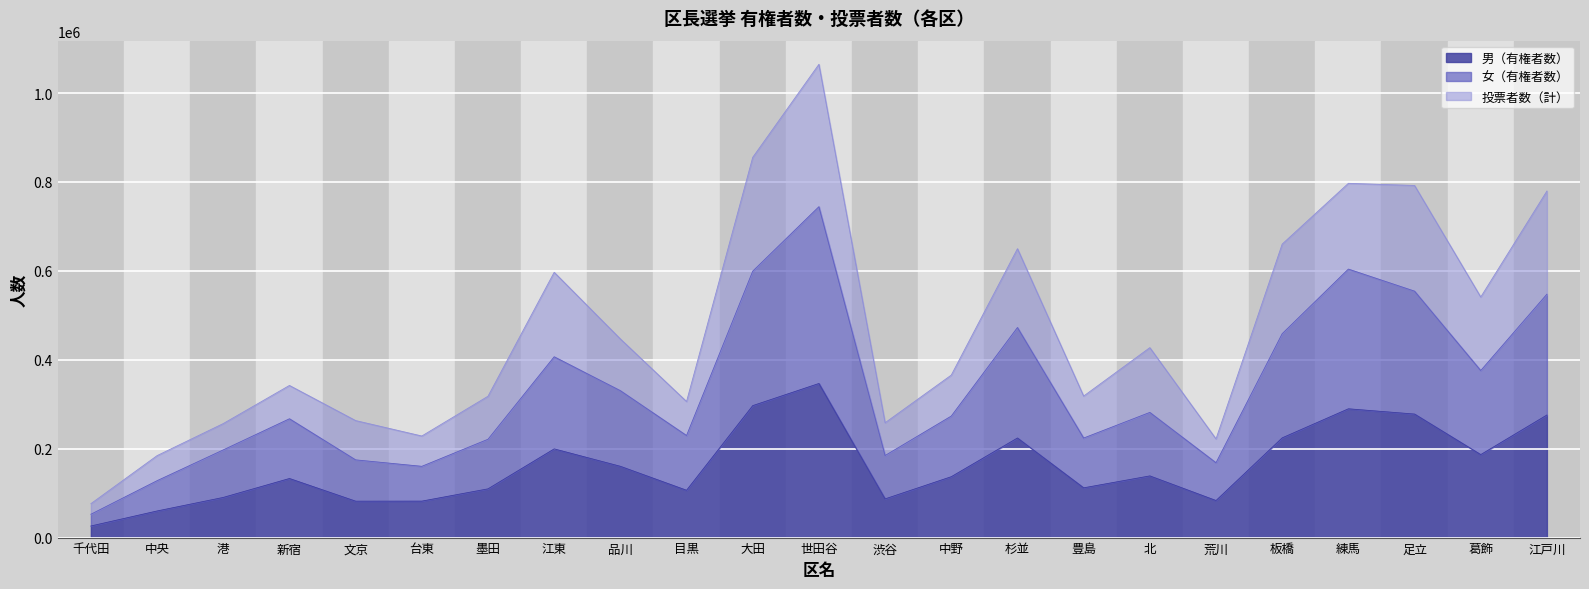

At which category is the sum across all series the highest?

世田谷